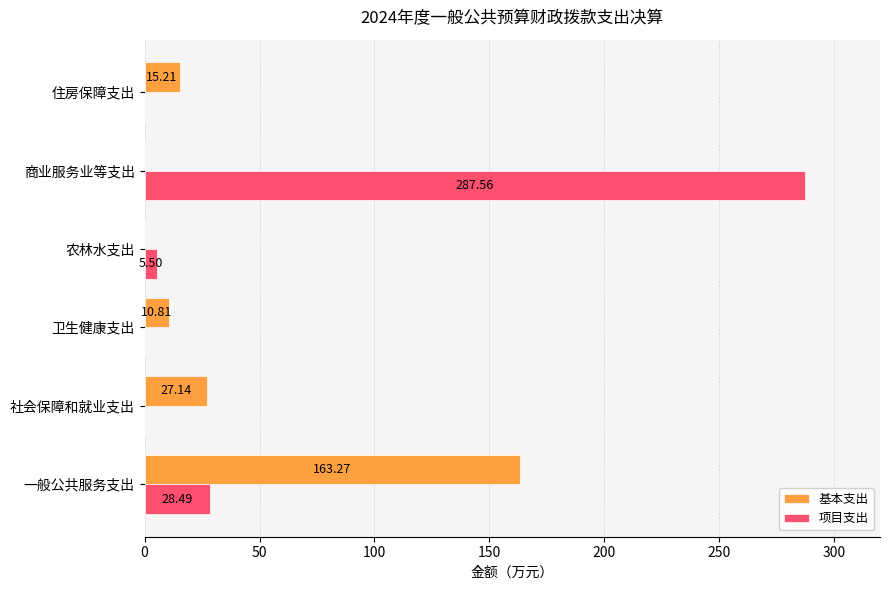

At which category is the sum across all series the highest?

商业服务业等支出